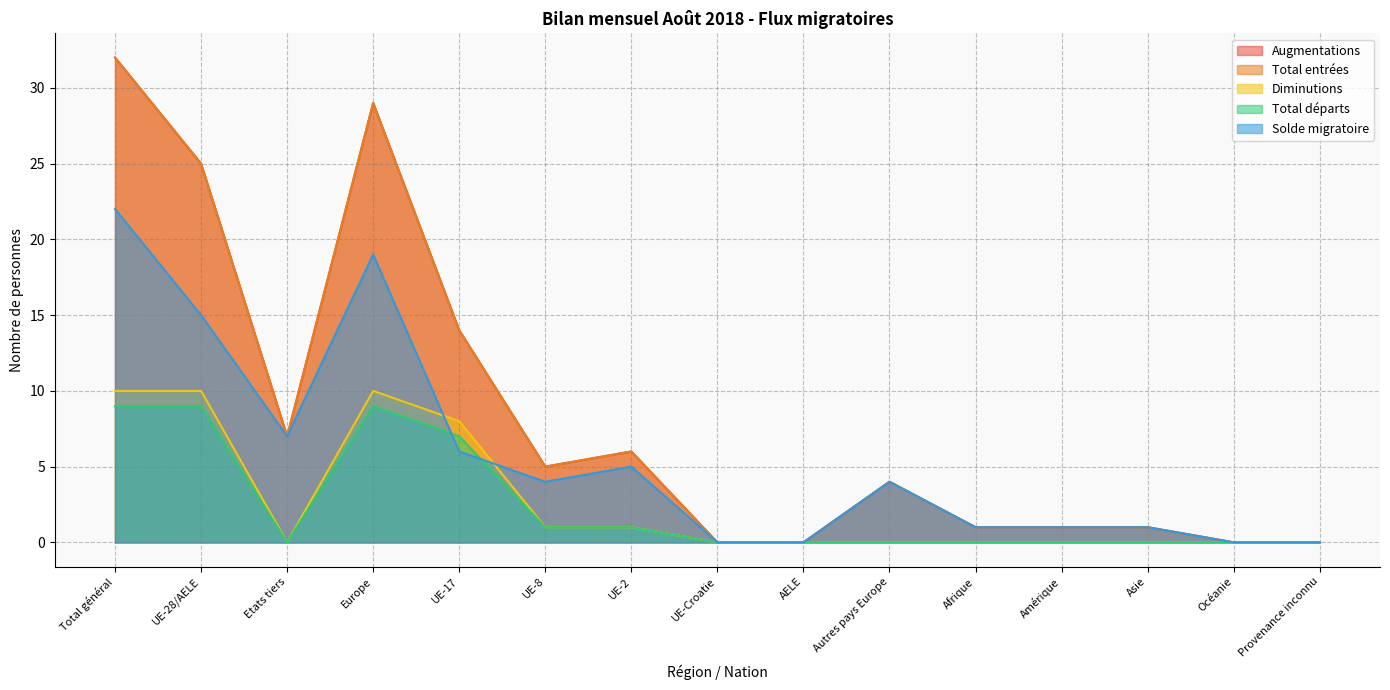

What is the value of the Total entrées point at the 3rd from the left?

7